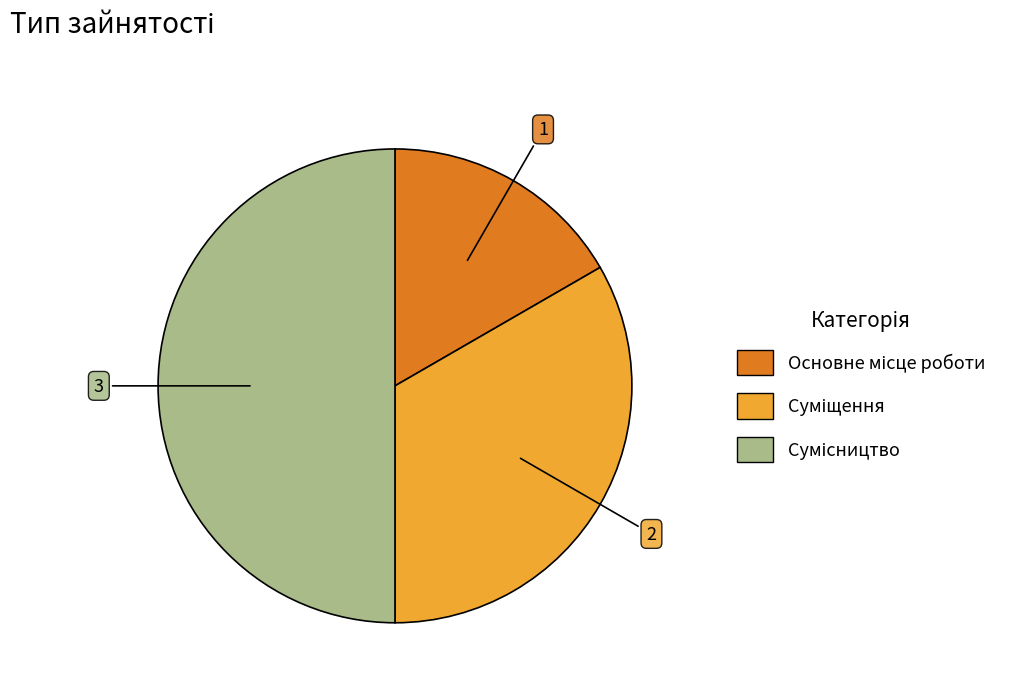

To the nearest percent, what is the difference between the largest and smallest slice percentages?

33%